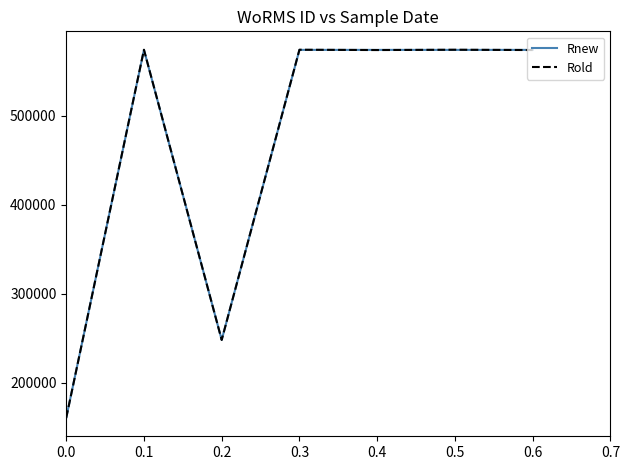

Which series changed the most between 0.1 and 0.2?

Rold